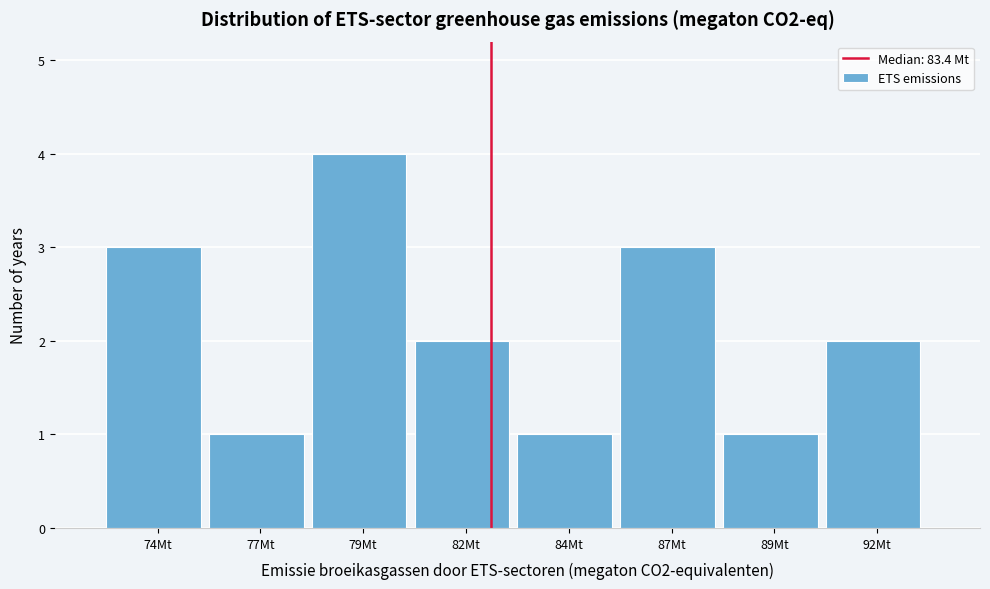

Reading right to left, extract all data points from this chart.

92Mt=2	89Mt=1	87Mt=3	84Mt=1	82Mt=2	79Mt=4	77Mt=1	74Mt=3